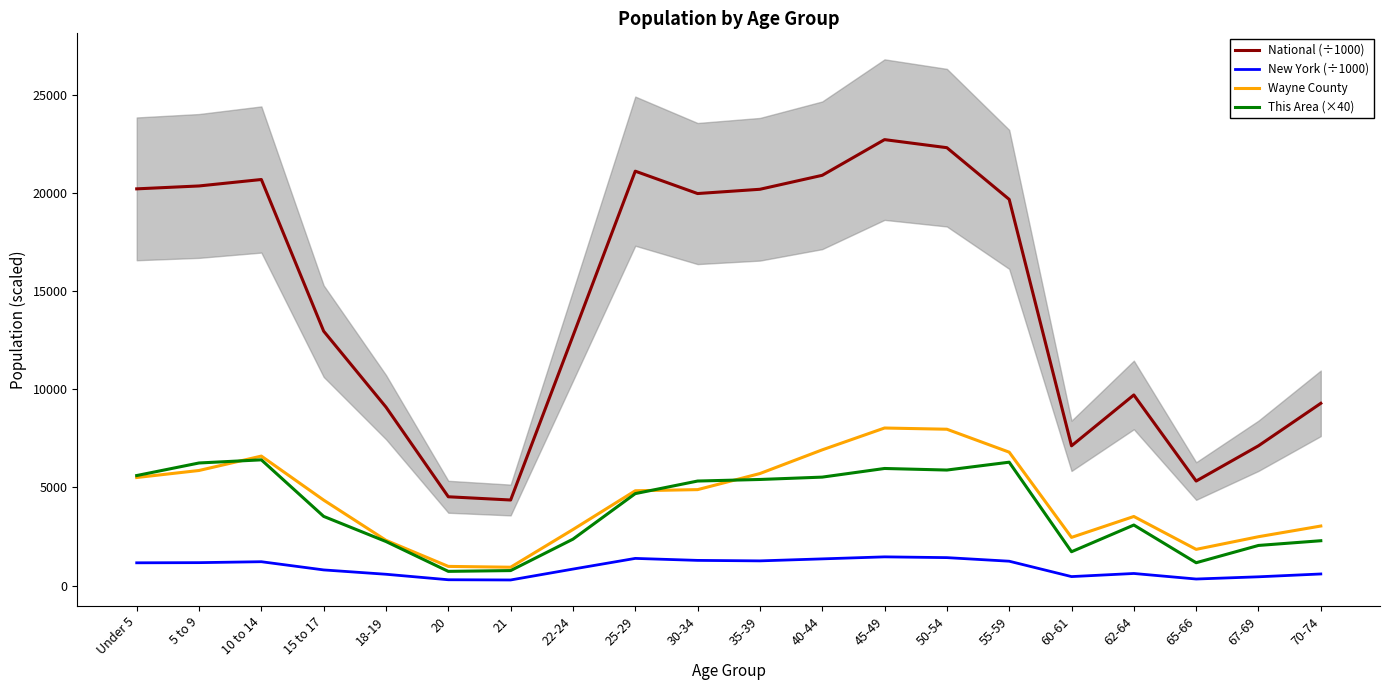

What is the sum of the Wayne County values at Under 5 and 67-69?

7985.0